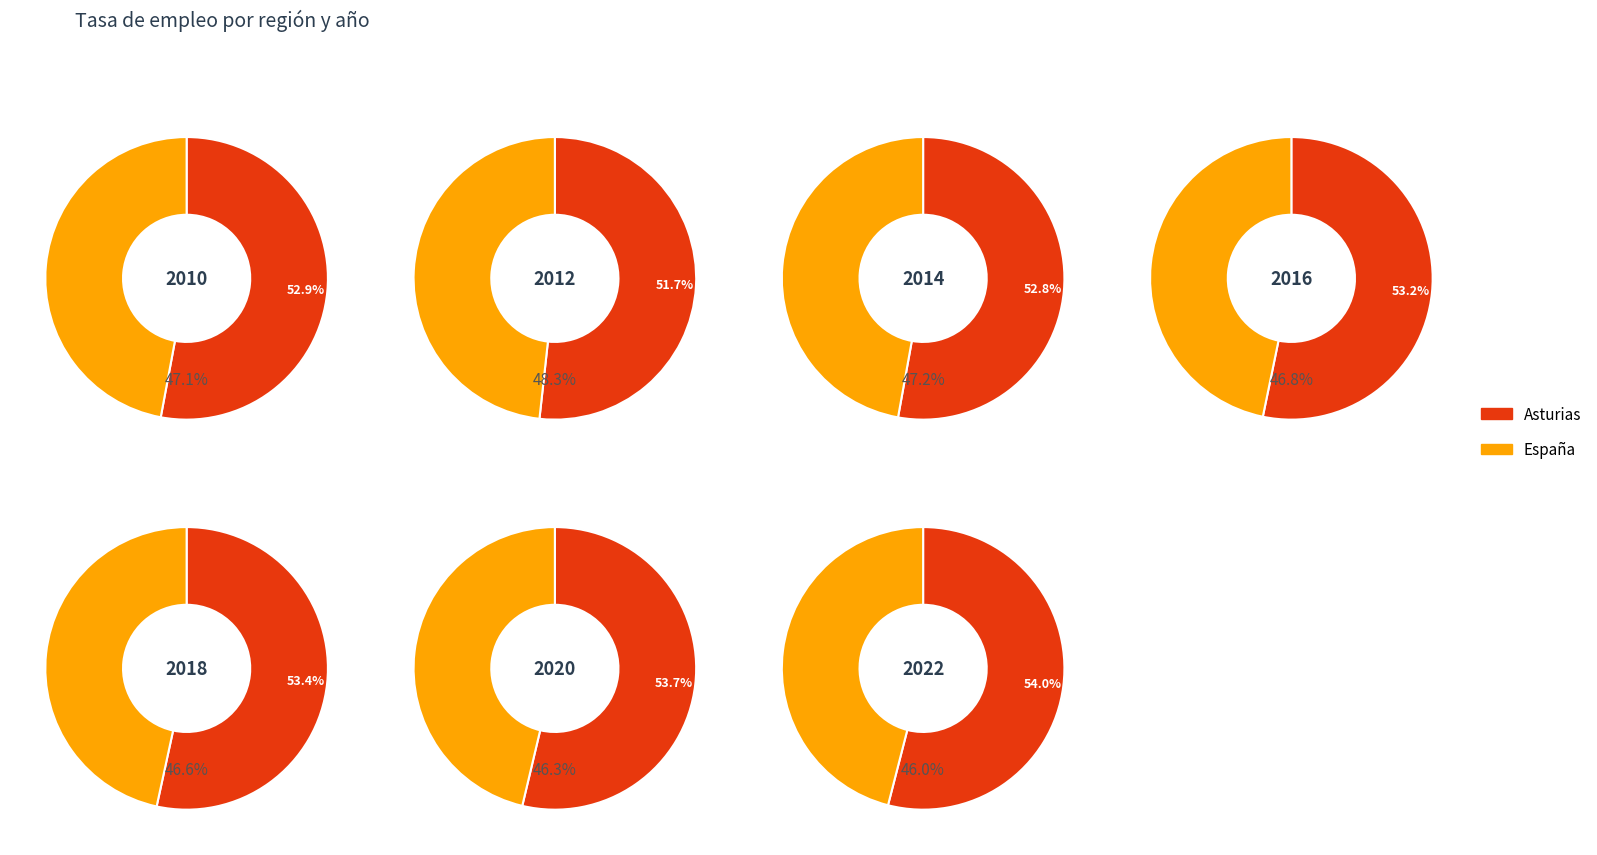

Is 2011 the majority of the pie?

No